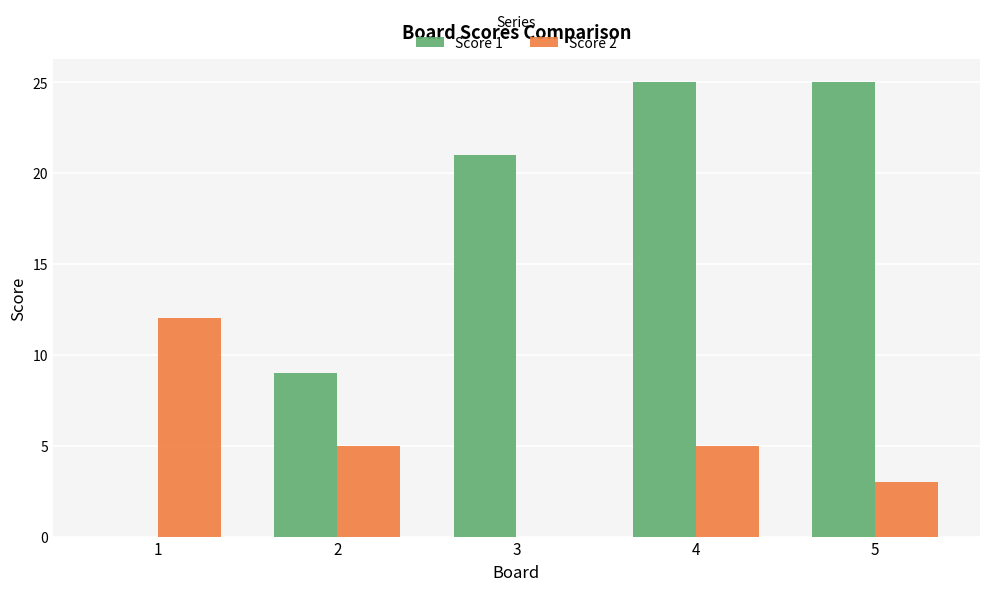

Reading left to right, transcribe all the data shown in this chart.

Score 1: 0	9	21	25	25
Score 2: 12	5	0	5	3